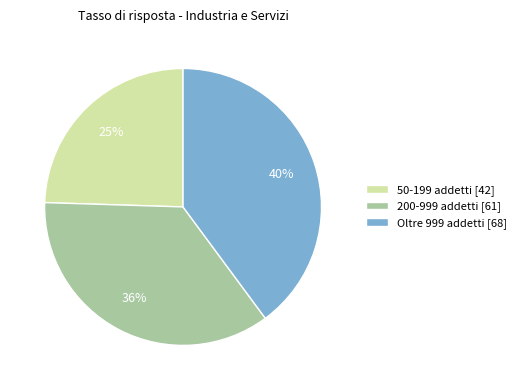

How many segments does this pie chart have?

3